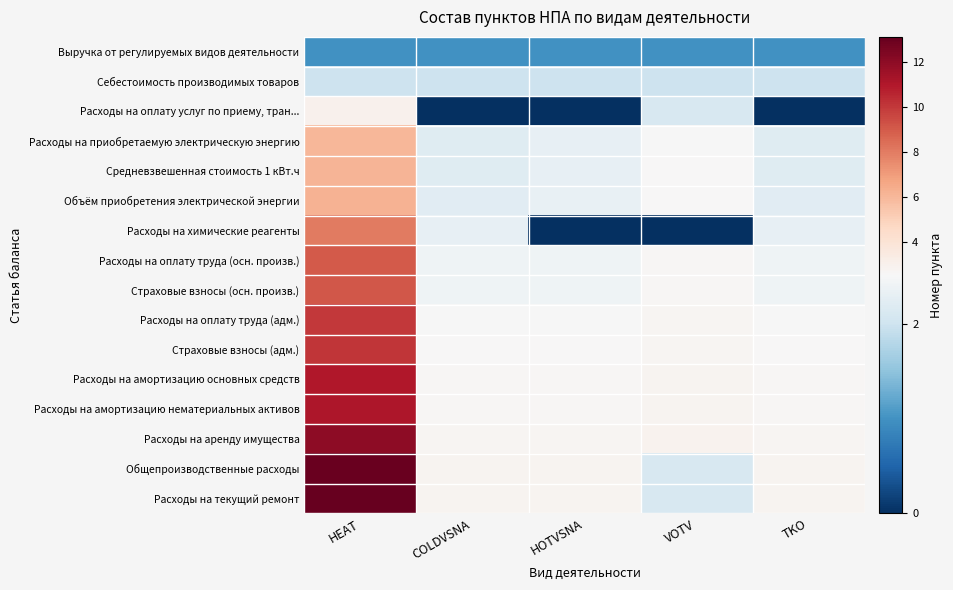

Which series has the largest total across all categories?

Расходы на текущий ремонт